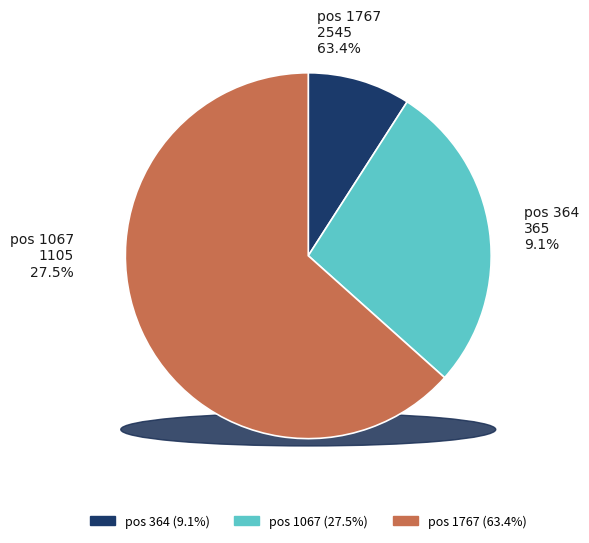

Do 364 and 1767 together represent more than half of the pie?

Yes